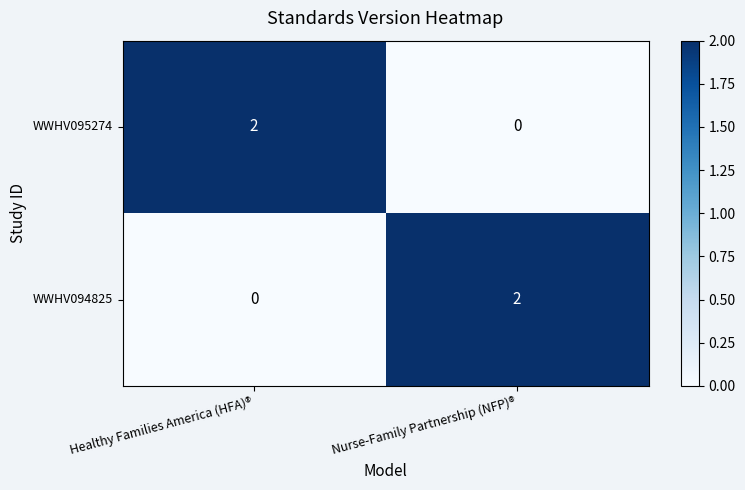

Where is WWHV094825 nearest to the value 1?

Healthy Families America (HFA)®